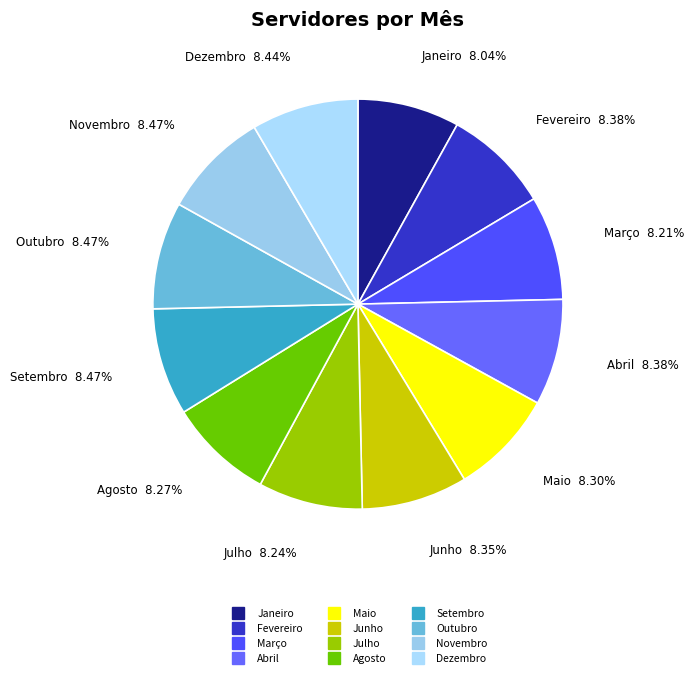

Does any single category account for the majority?

No